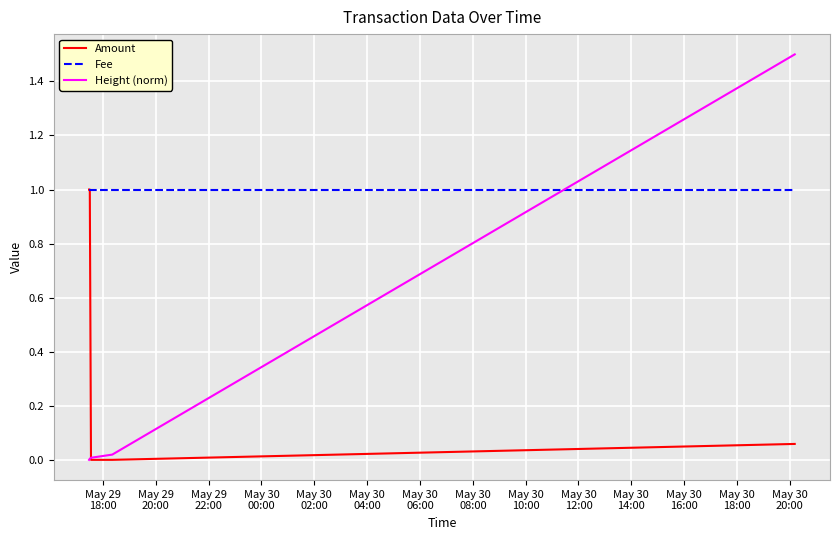

What is the greatest value displayed?

1.5